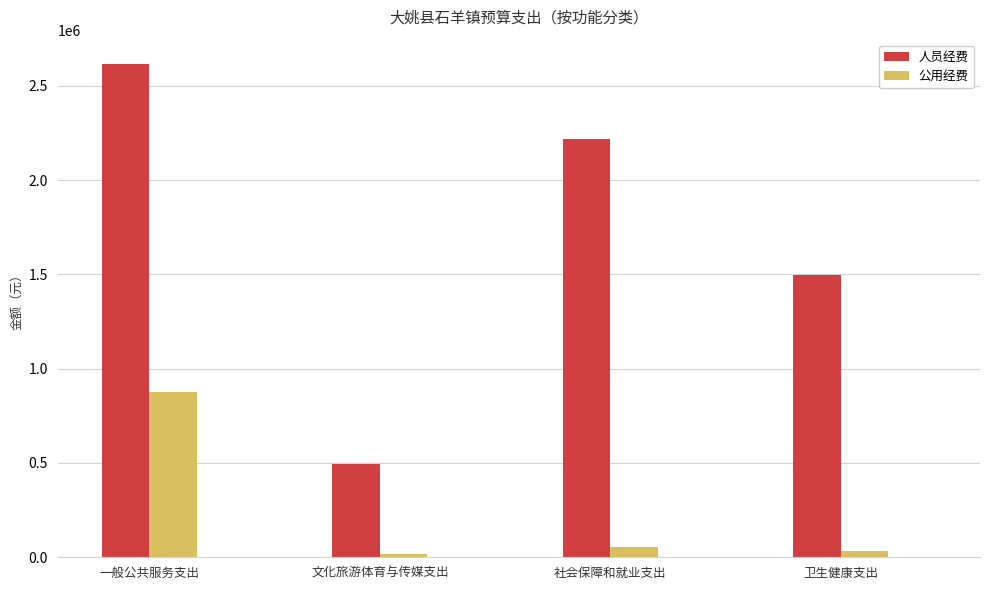

Are the bars horizontal?

No